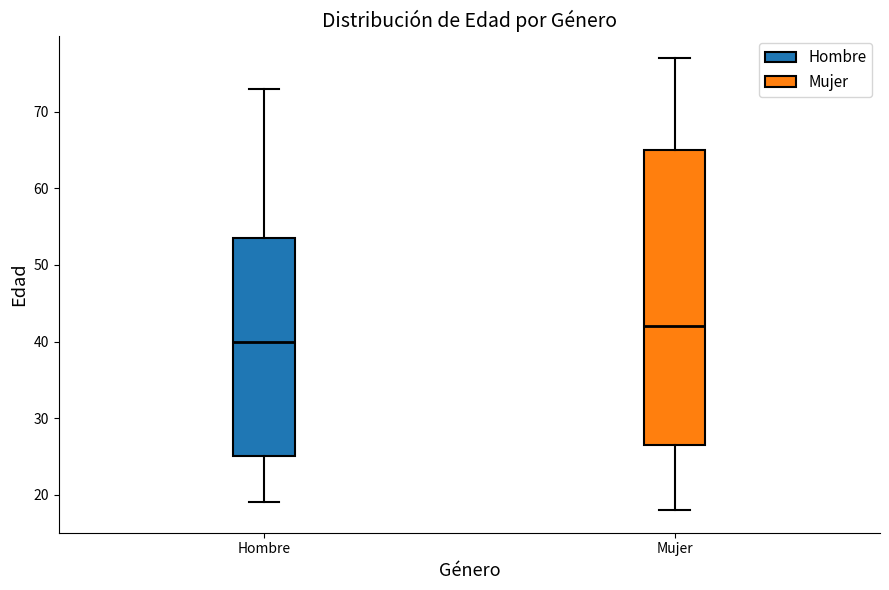

Reading left to right, transcribe this box plot: for each box, give where its median line is, the range the box spans, and where its two whiskers end, as read against the y-axis. The values are not printed on the chart, so give them approximately, as read against the axis.

Hombre: median 40, box 25 to 54, whiskers 19 to 73
Mujer: median 42, box 27 to 65, whiskers 18 to 77